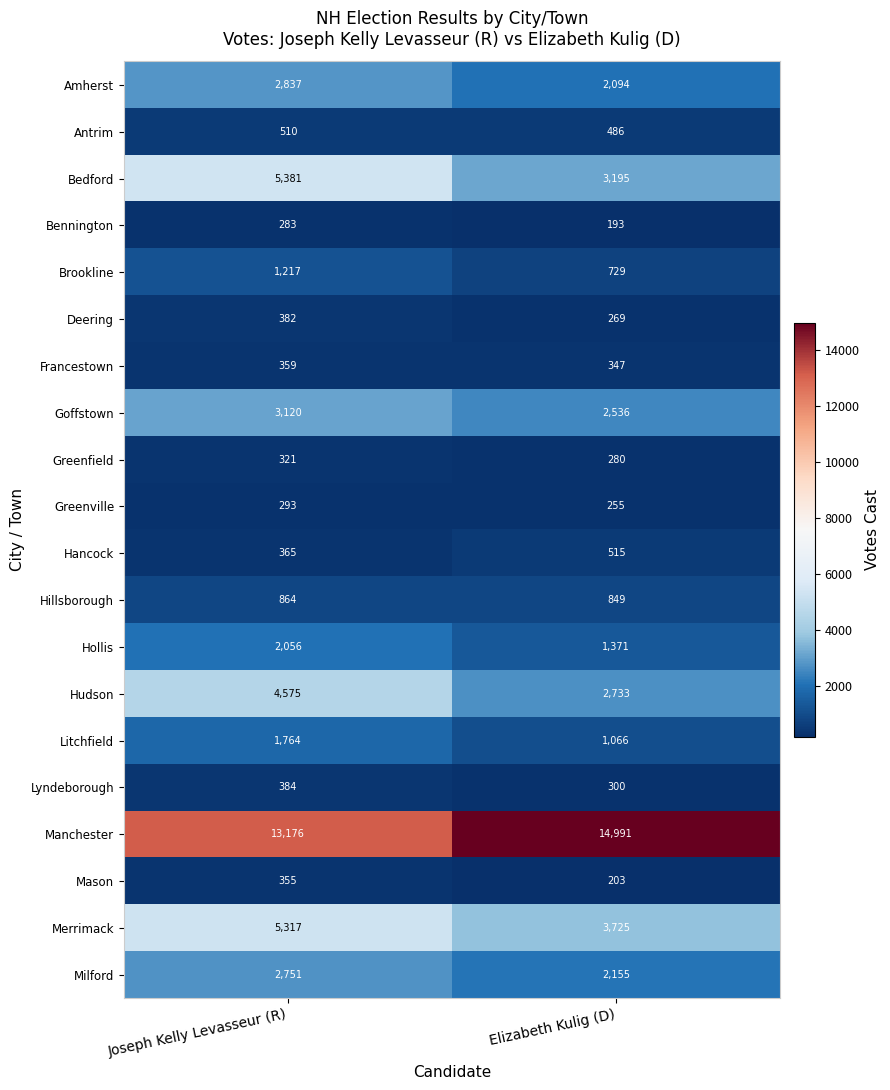

Is the value of Merrimack at Joseph Kelly Levasseur (R) greater than the value of Mason at Joseph Kelly Levasseur (R)?

Yes